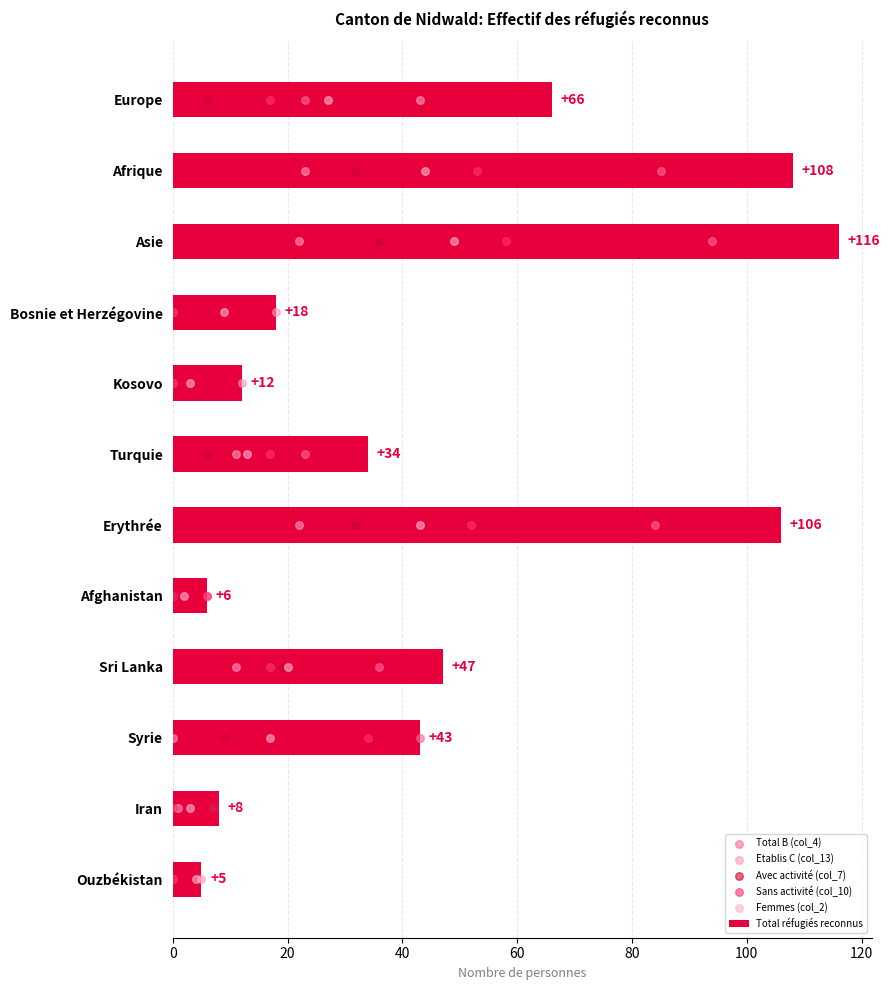

Which series has the widest spread of Y values?

Total réfugiés reconnus